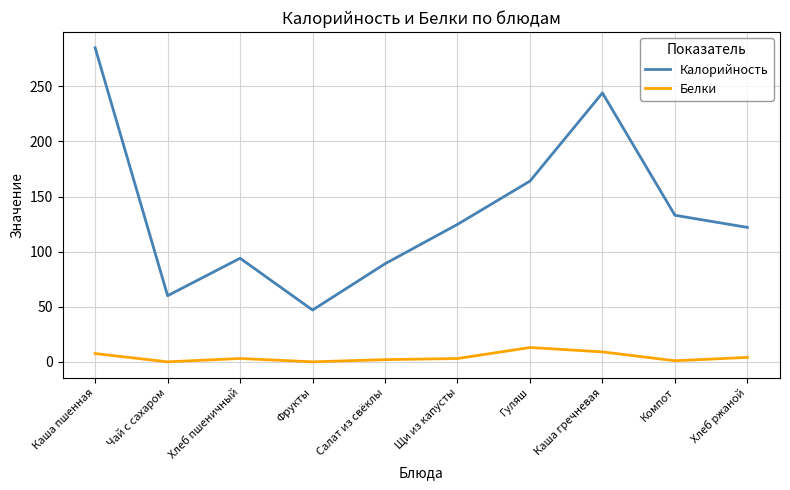

At which label does Калорийность first exceed 124?

Каша пшенная